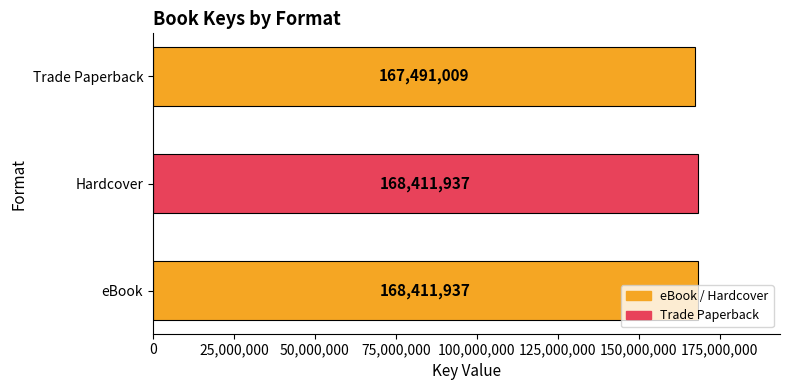

Which category has the lowest value across all series?

Trade Paperback